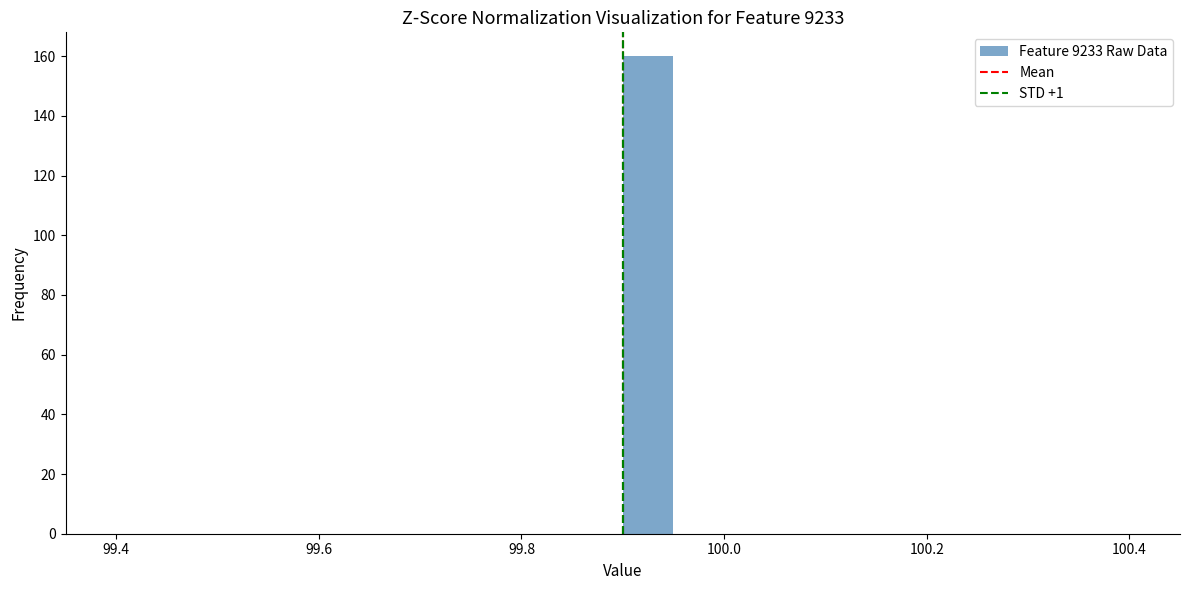

Around what value on the x-axis is the tallest bar? Give the approximate position of its centre, as read against the axis.

99.92